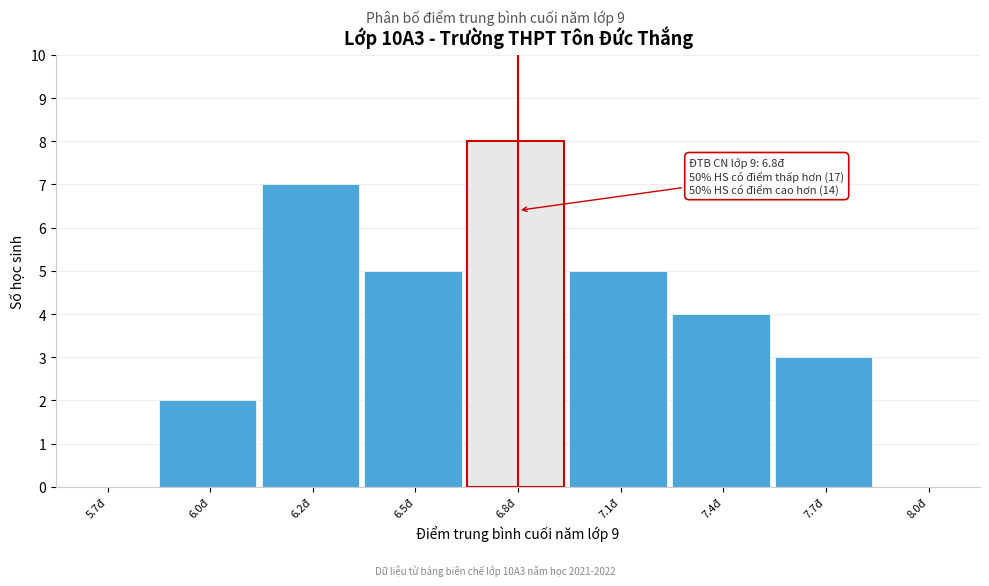

Reading left to right, list all the values displayed in this chart.

5.7đ=0	6.0đ=2	6.2đ=7	6.5đ=5	6.8đ=8	7.1đ=5	7.4đ=4	7.7đ=3	8.0đ=0